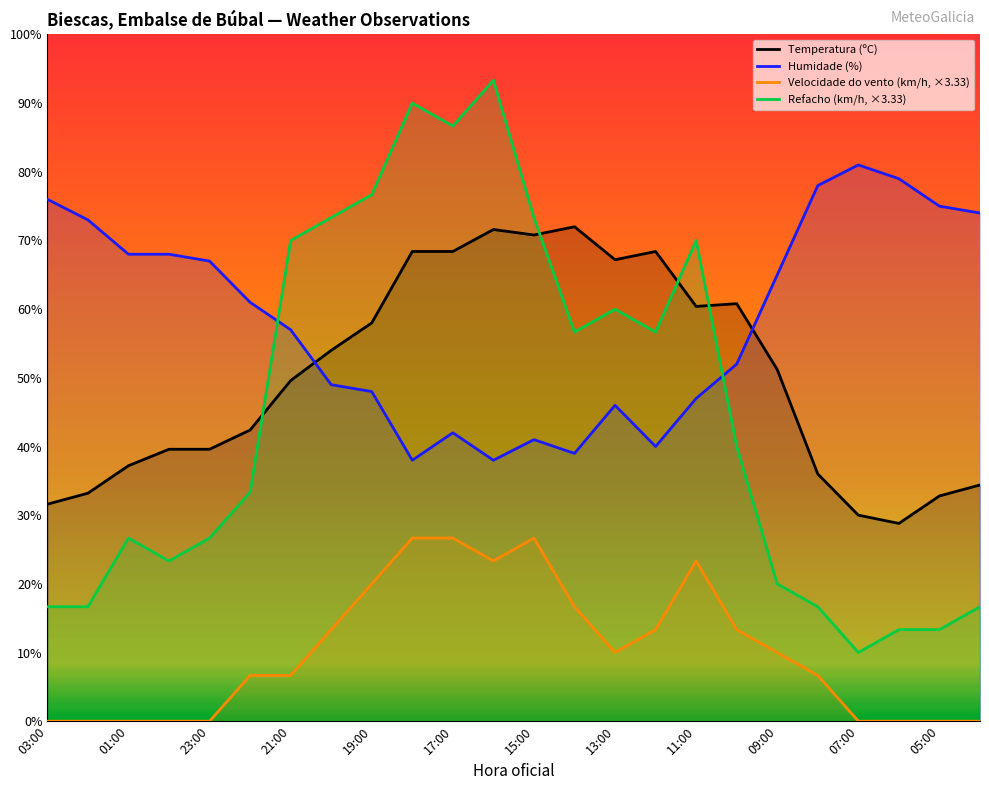

List the series in order of their peak value, lowest first.

Velocidade do vento (km/h, ×3.33), Temperatura (ºC), Humidade (%), Refacho (km/h, ×3.33)